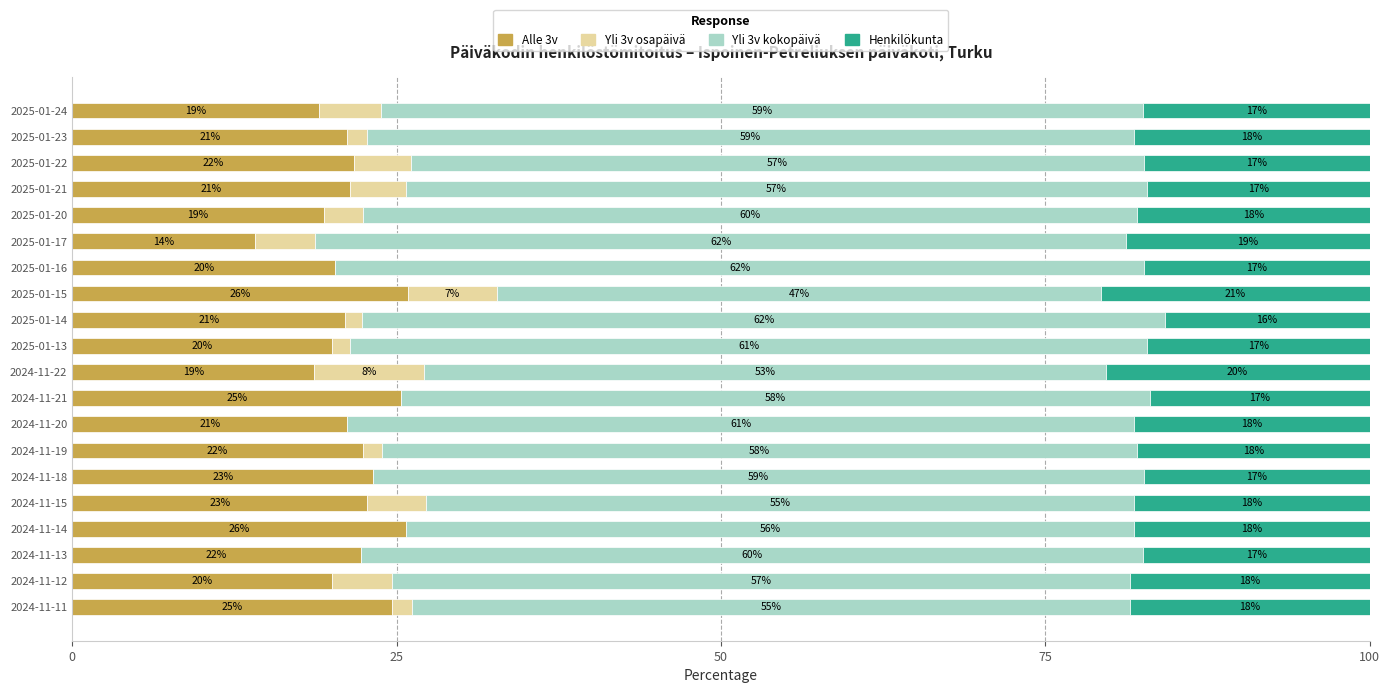

What is the total value across all series at 2025-01-22?

100.0